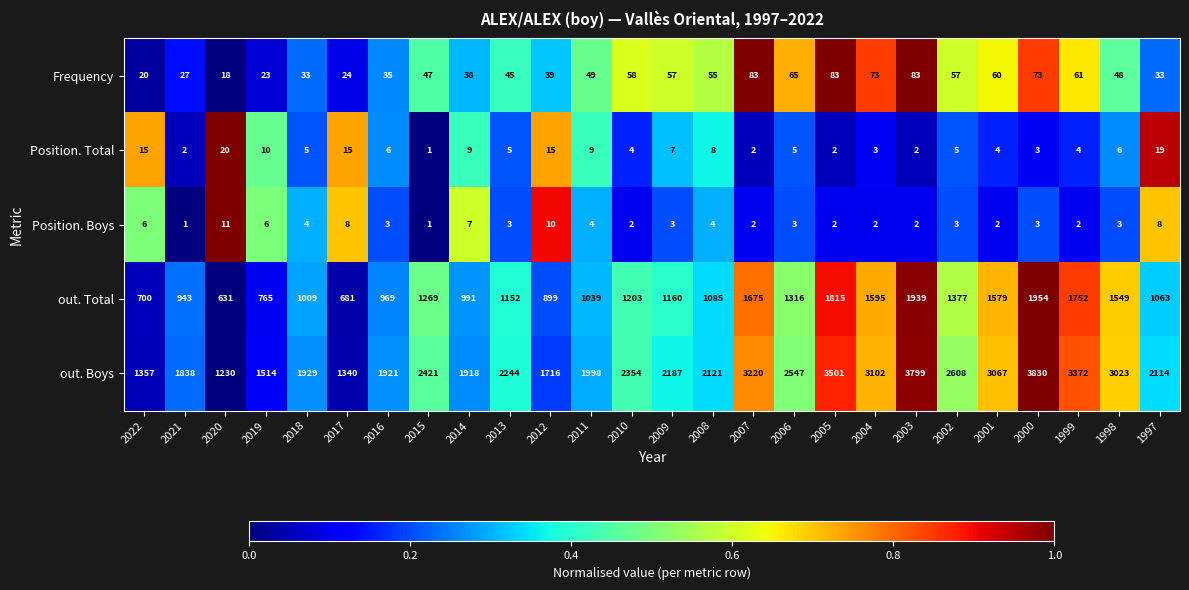

What is the difference between the maximum and minimum values in the Position. Total series?

19